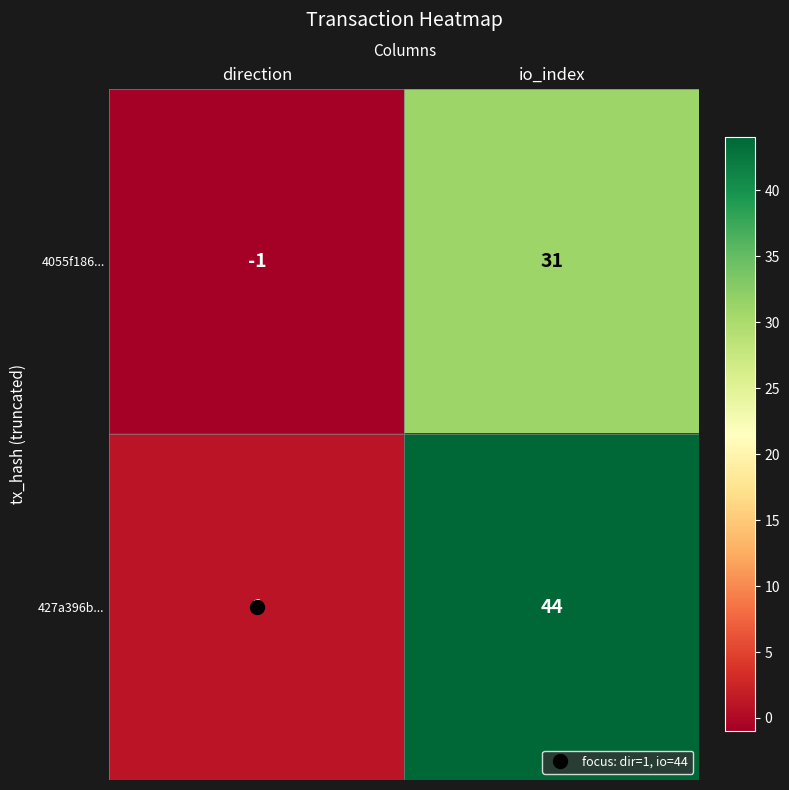

At which category is the sum across all series the highest?

io_index